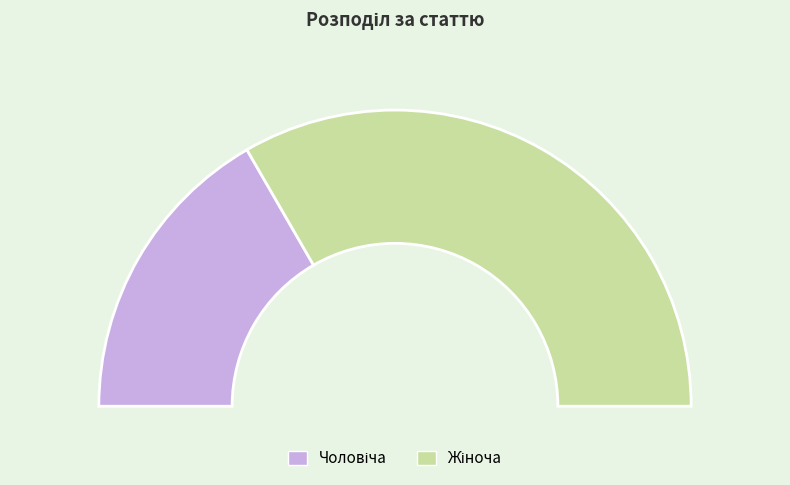

To the nearest percent, what is the difference between the Чоловіча and Жіноча slice percentages?

33%